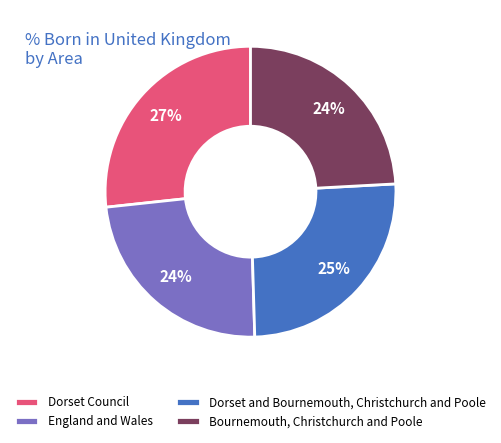

What percentage is the Dorset and Bournemouth, Christchurch and Poole slice, to the nearest percent?

25%